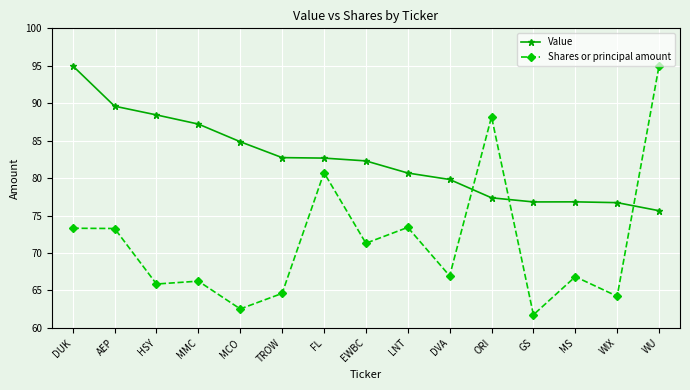

At which category is the sum across all series the highest?

WU